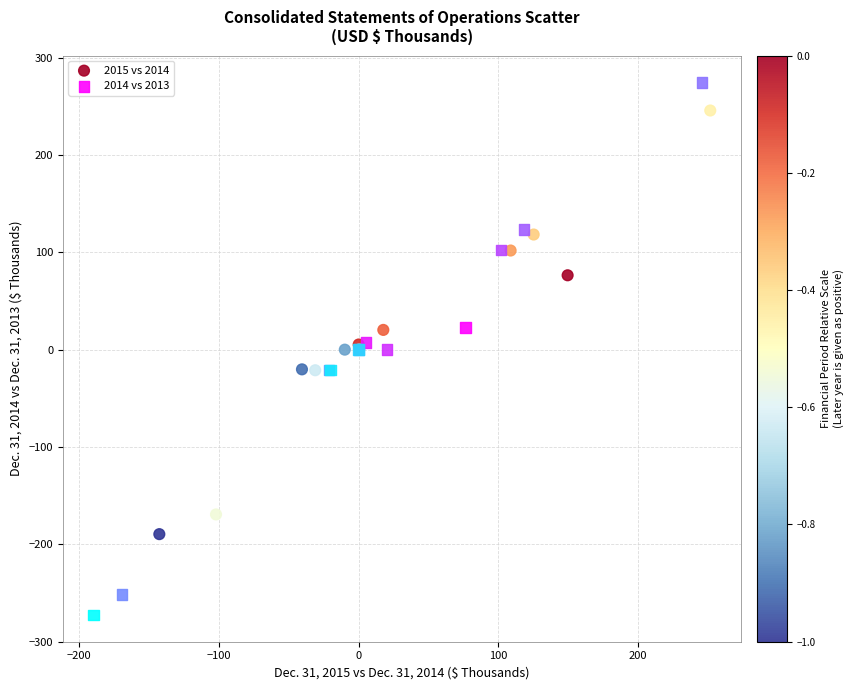

Which series reaches the minimum Y coordinate?

2014 vs 2013